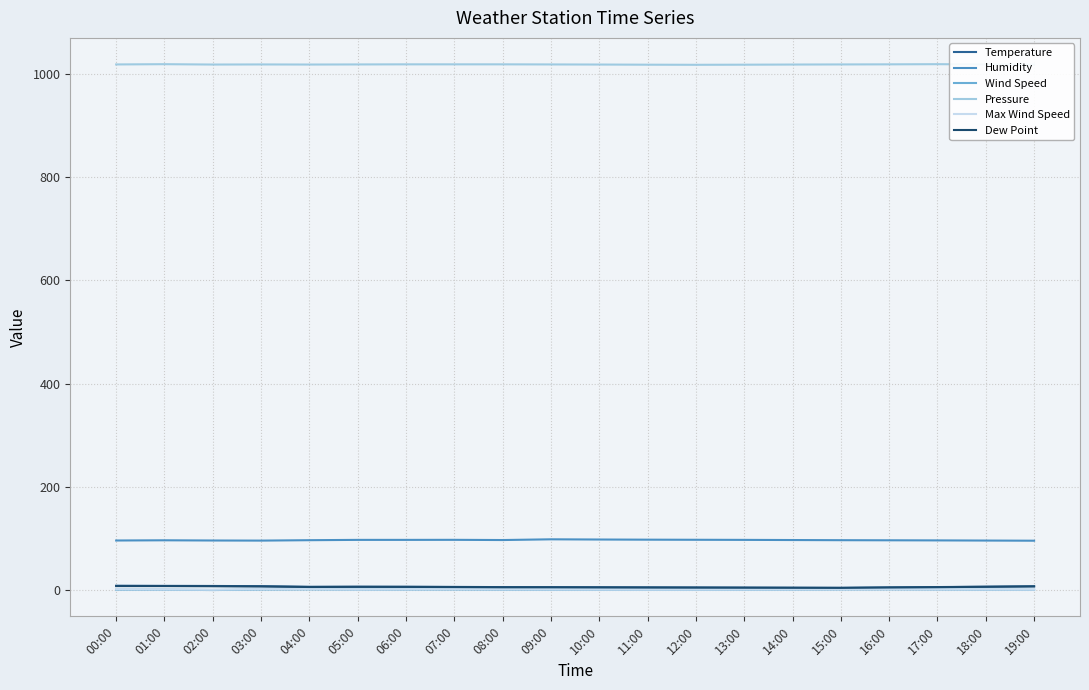

At how many categories does at least one series exceed 201?

20